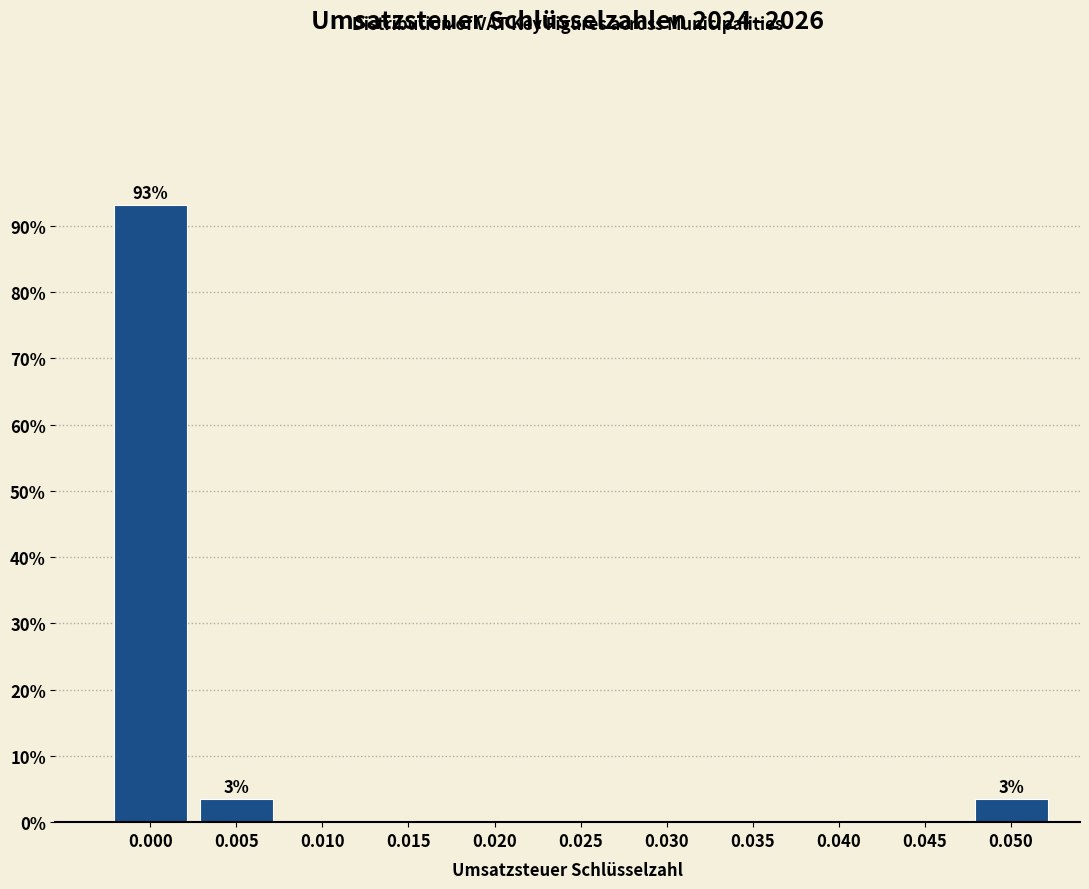

Reading left to right, extract all data points from this chart.

0.000=93.1	0.005=3.4	0.010=0.0	0.015=0.0	0.020=0.0	0.025=0.0	0.030=0.0	0.035=0.0	0.040=0.0	0.045=0.0	0.050=3.4